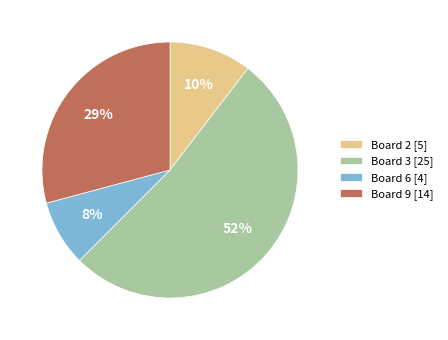

Combined, do Board 9 and Board 3 account for over 50%?

Yes